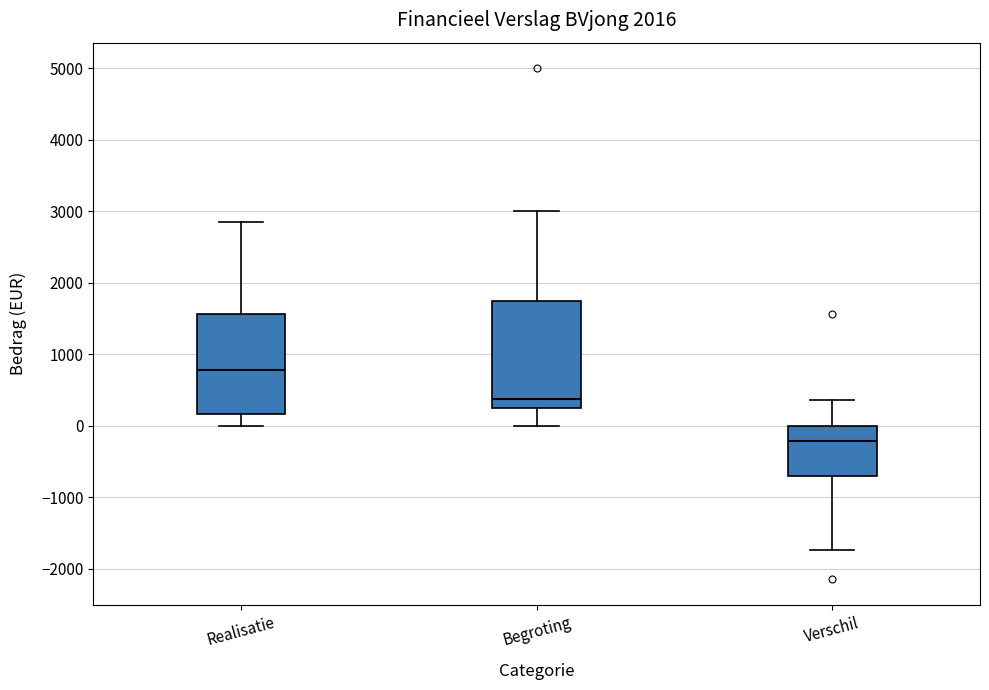

Reading left to right, read every box against the y-axis: the position of its median line, the range the box covers, and the ends of its whiskers. The values are not printed on the chart, so give them approximately, as read against the axis.

Realisatie: median 800, box 200 to 1600, whiskers 0 to 2900
Begroting: median 400, box 300 to 1700, whiskers 0 to 3000
Verschil: median -200, box -700 to 0, whiskers -1700 to 400